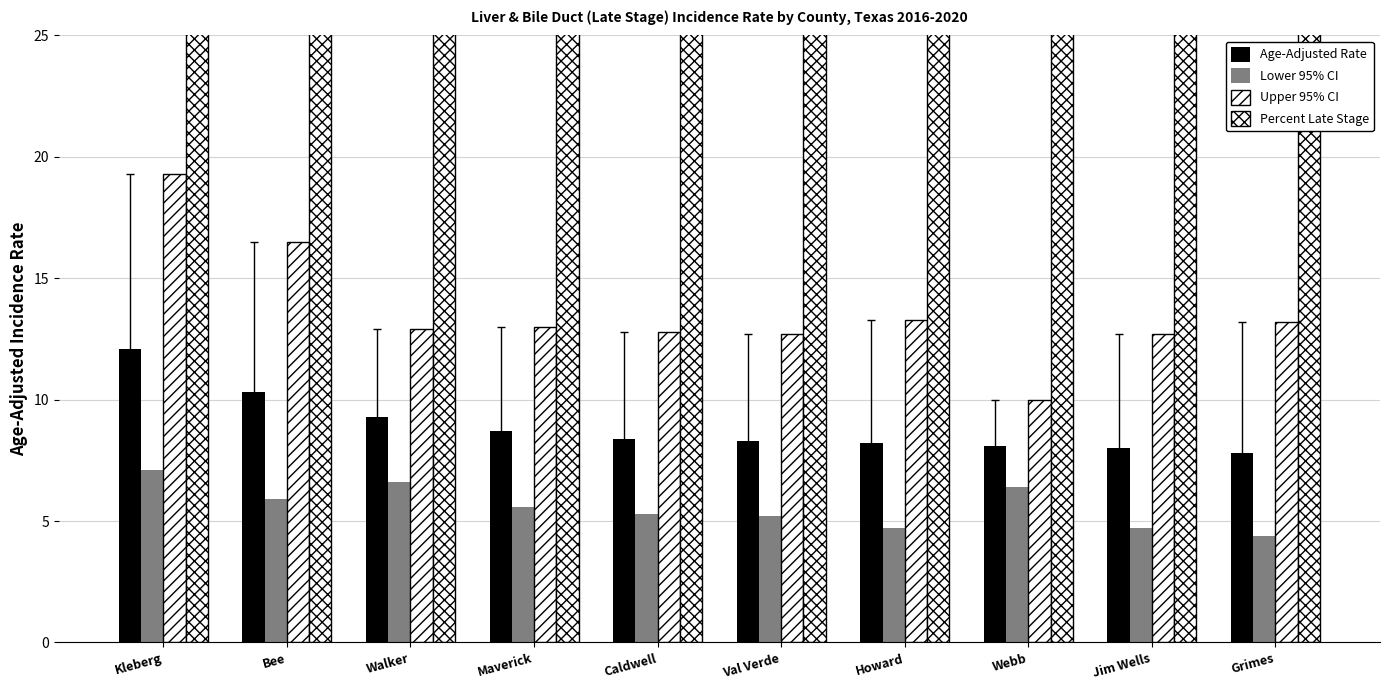

How many distinct data groups are displayed?

4